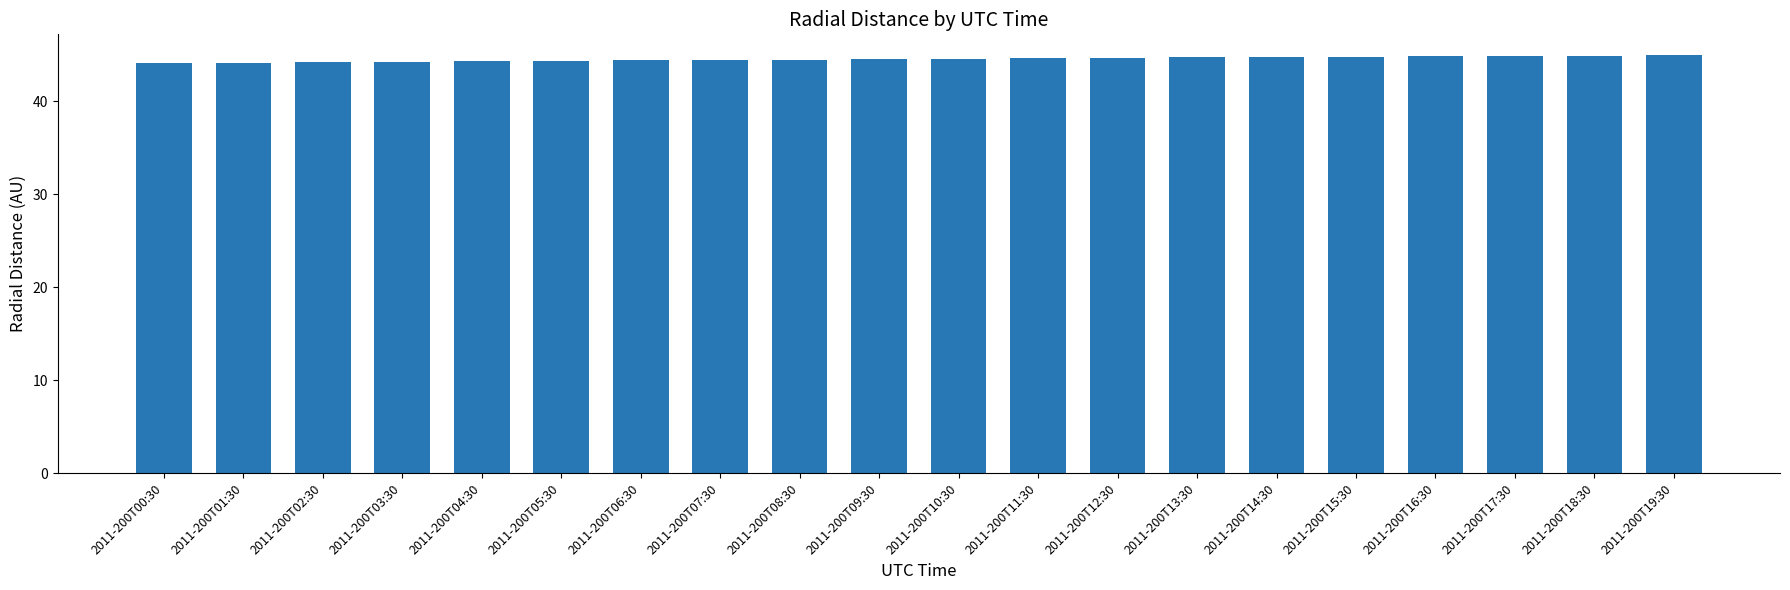

What is the sum of the values at 2011-200T17:30 and 2011-200T08:30?

89.3